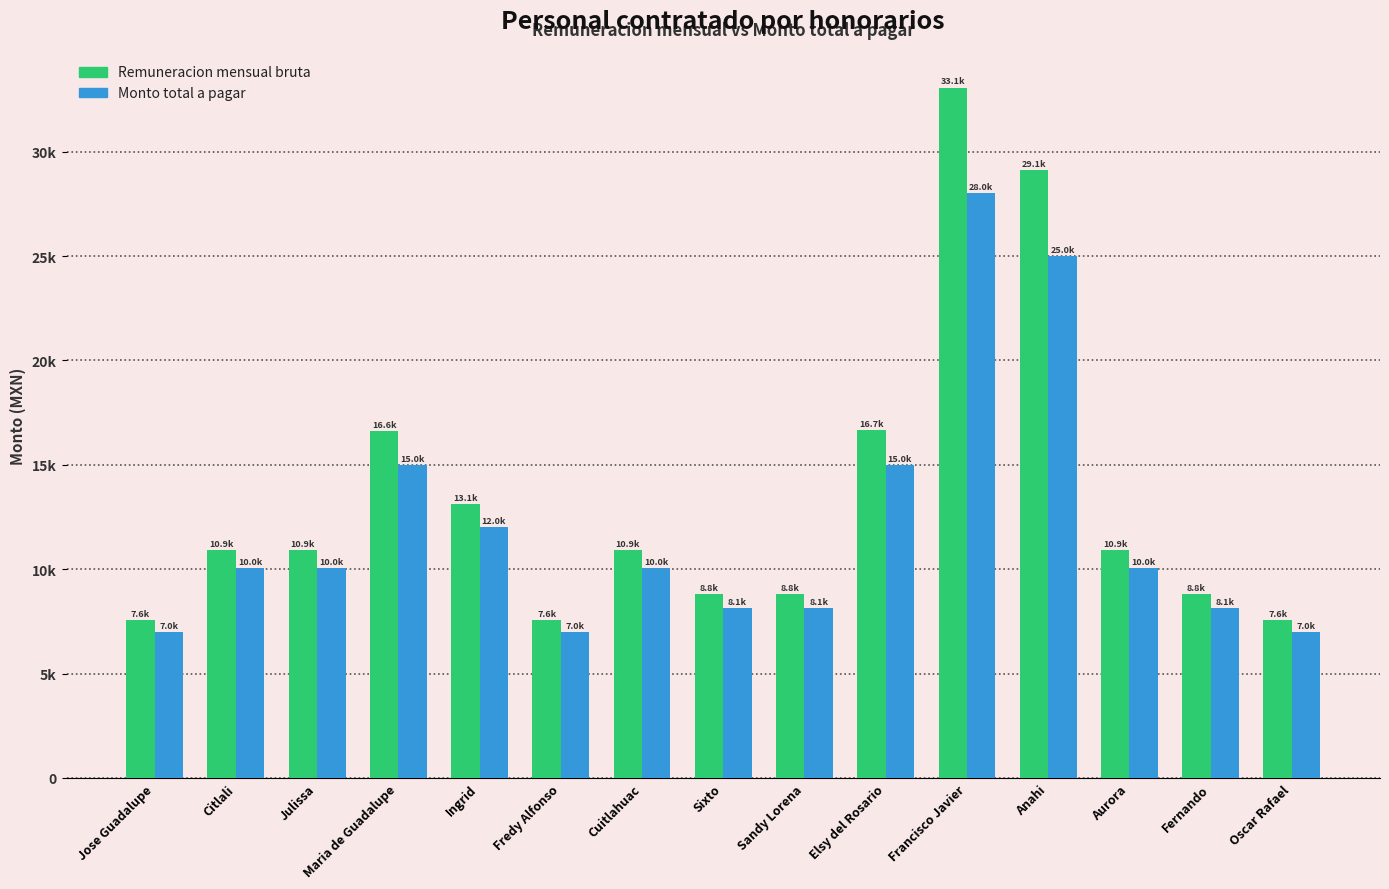

What are all the series names shown in the legend?

Remuneracion mensual bruta, Monto total a pagar